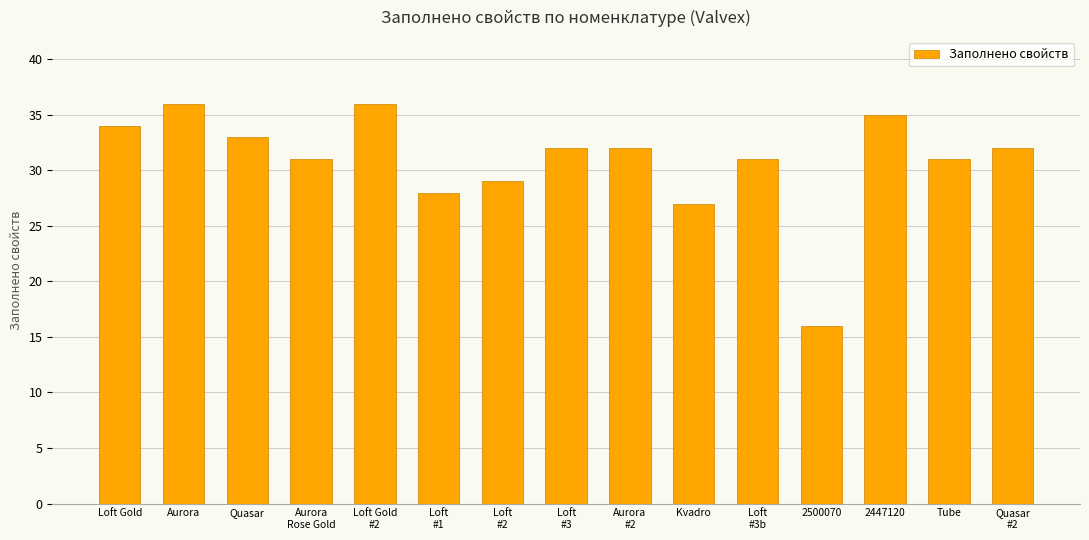

What is the average value?

31